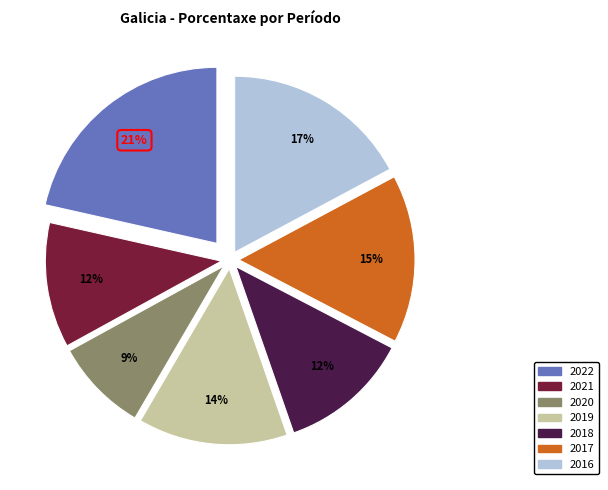

What percentage is the 2018 slice, to the nearest percent?

12%